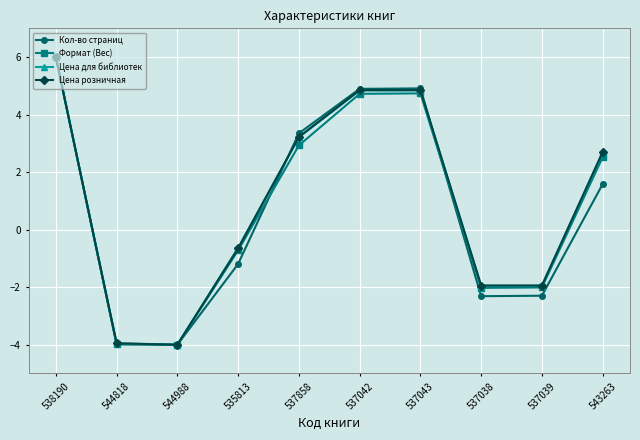

At which category is the sum across all series the highest?

538190